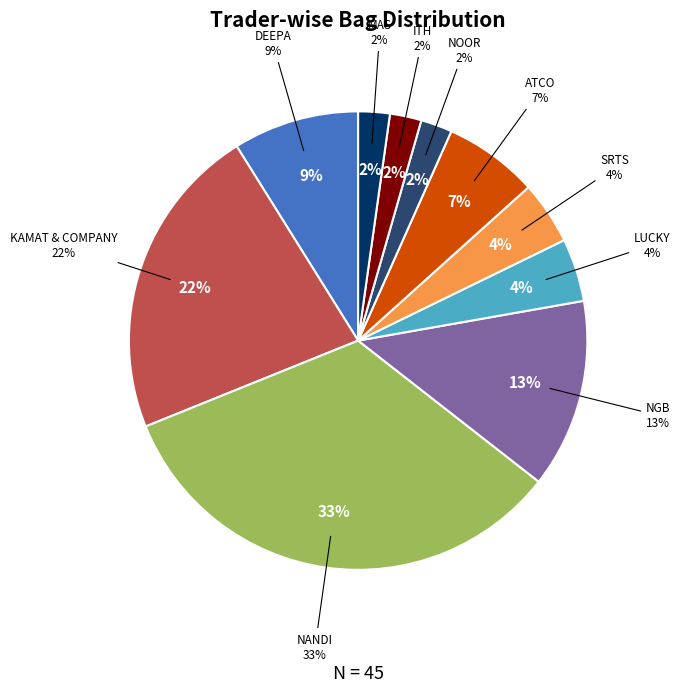

How many segments does this pie chart have?

10